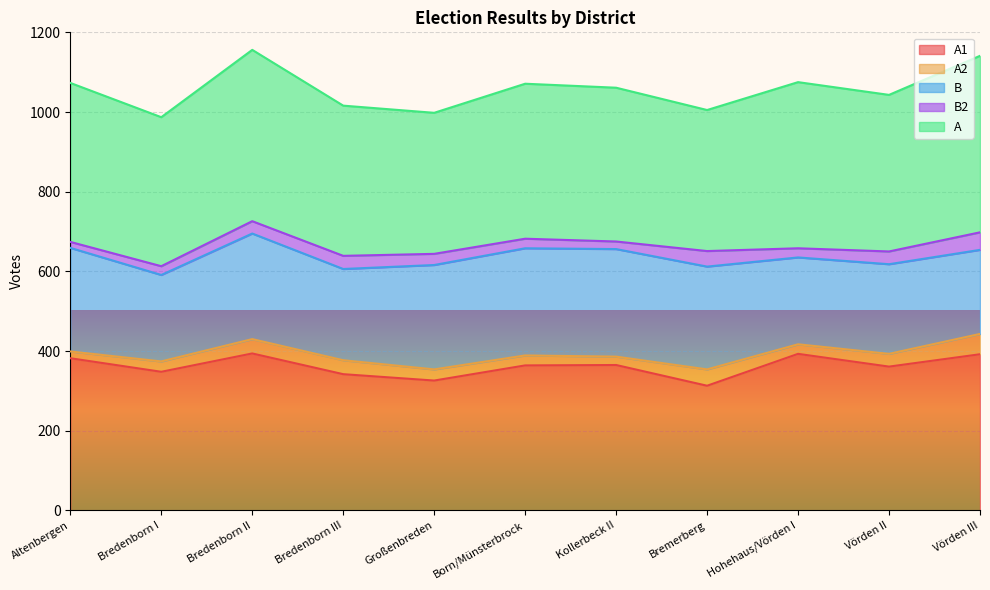

What is the greatest value displayed?

443